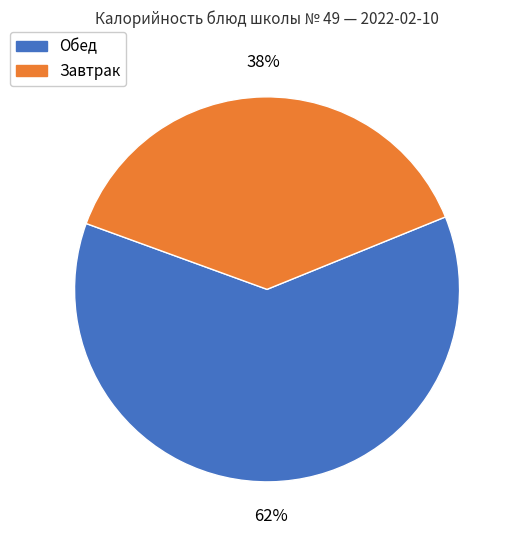

Which has a higher value, Обед or Завтрак?

Обед